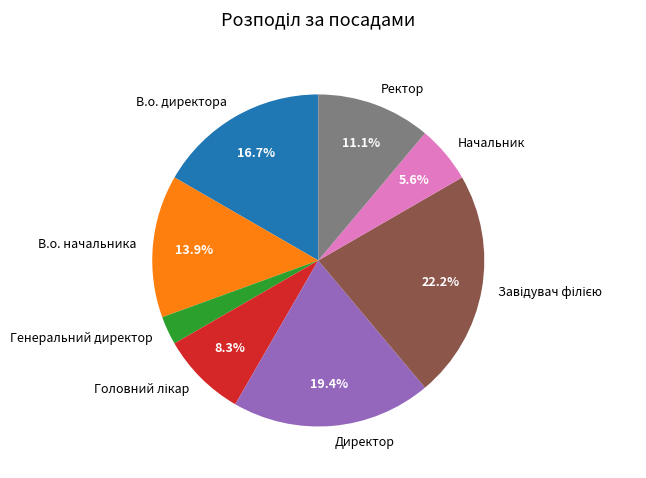

To the nearest percent, what portion does Генеральний директор represent?

3%